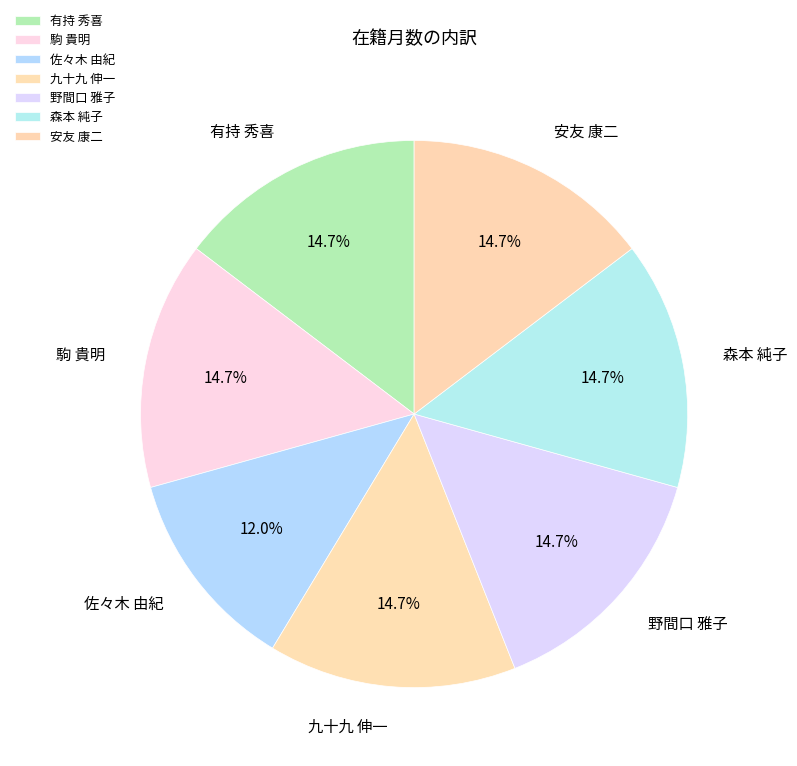

Combined, do 野間口 雅子 and 森本 純子 account for over 50%?

No